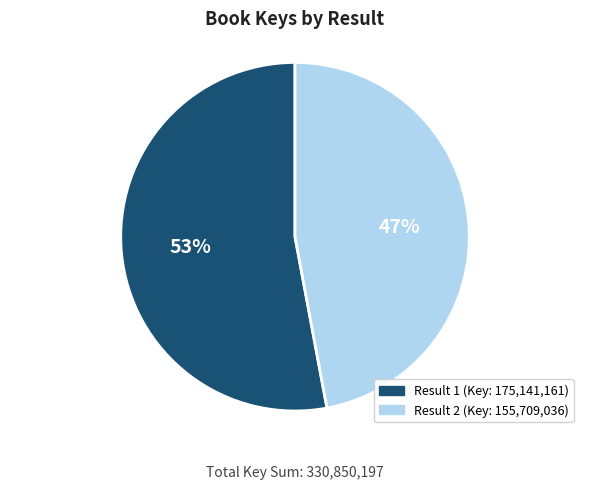

To the nearest percent, what is the average slice percentage?

50%